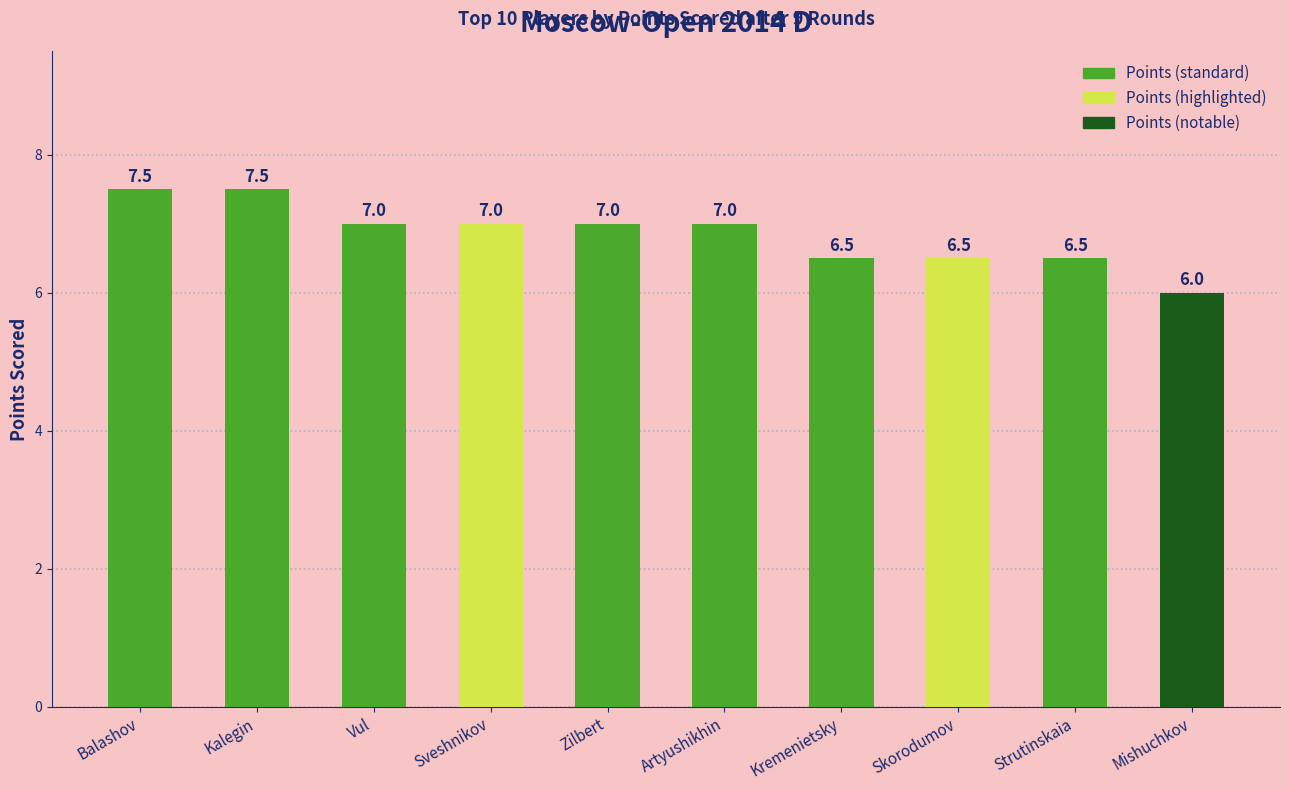

What is the value of the 5th bar from the left?

7.0